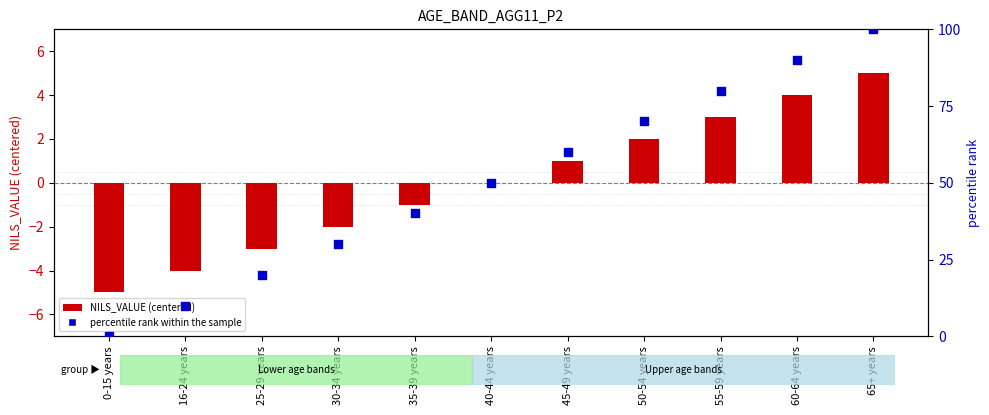

Is the value of NILS_VALUE (centered) at 30-34 years greater than the value of percentile rank at 25-29 years?

No